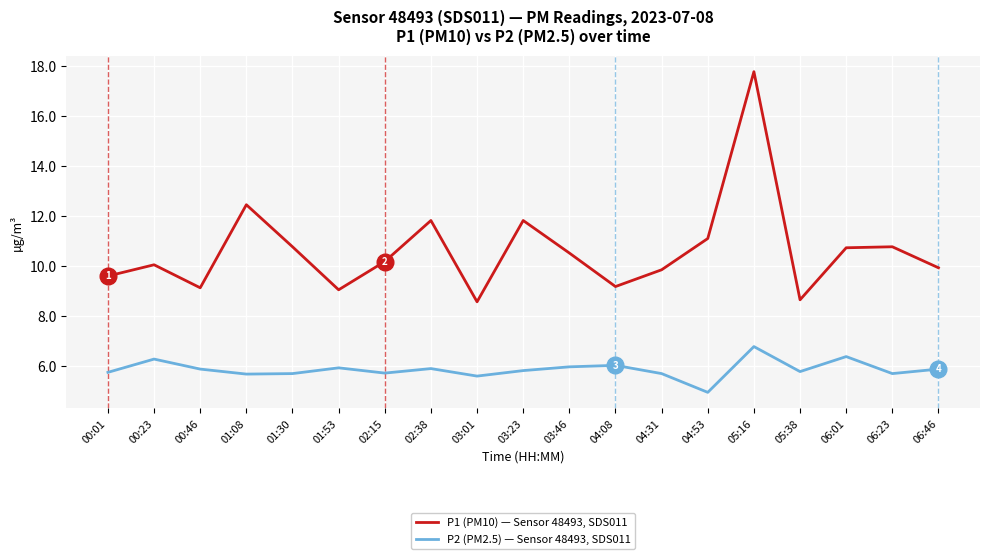

Is it true that P2 (PM2.5) — Sensor 48493, SDS011 equals 10.2 at 02:38?

False